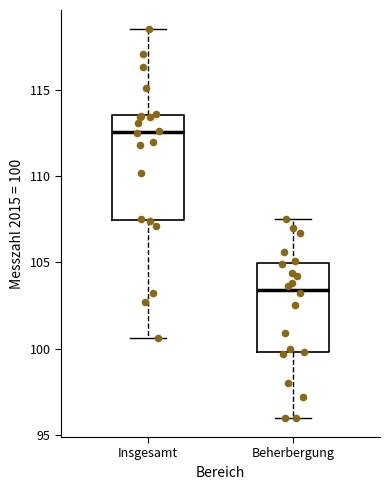

Reading left to right, read every box against the y-axis: the position of its median line, the range the box covers, and the ends of its whiskers. The values are not printed on the chart, so give them approximately, as read against the axis.

Insgesamt: median 112.5, box 107.5 to 113.5, whiskers 100.5 to 118.5
Beherbergung: median 103.5, box 100.0 to 105.0, whiskers 96.0 to 107.5